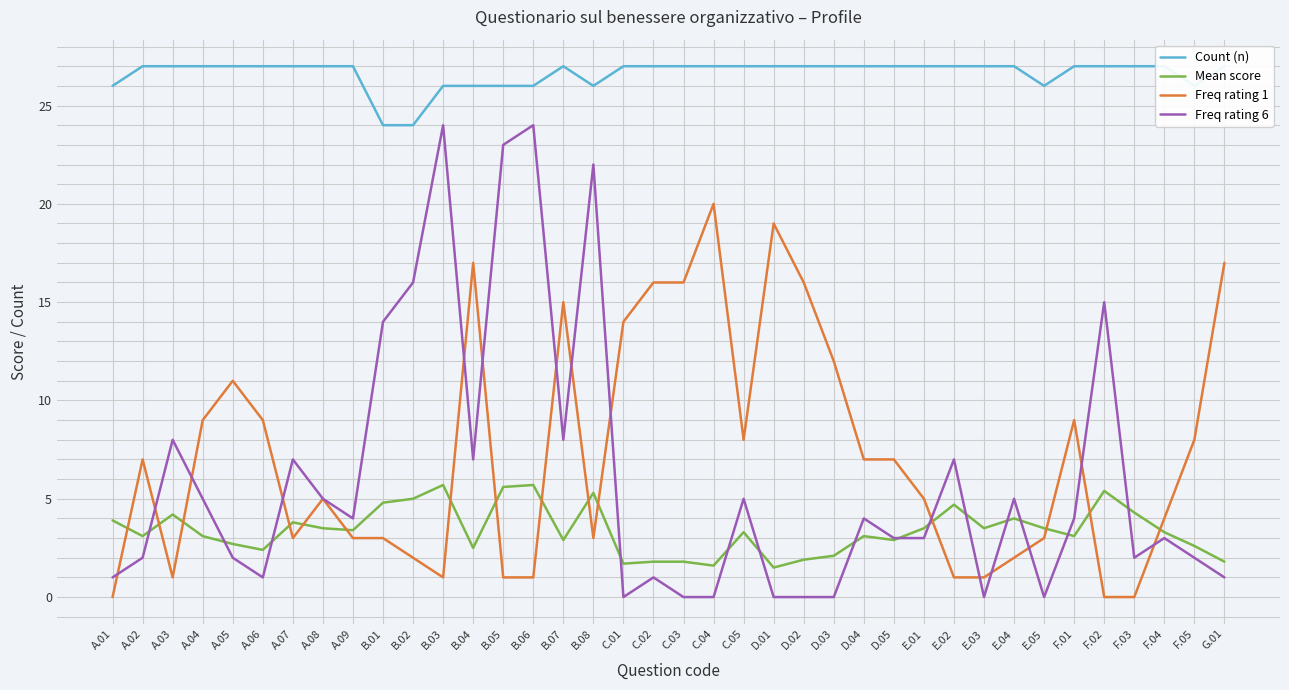

How many data points in Freq rating 1 are less than 7?

19